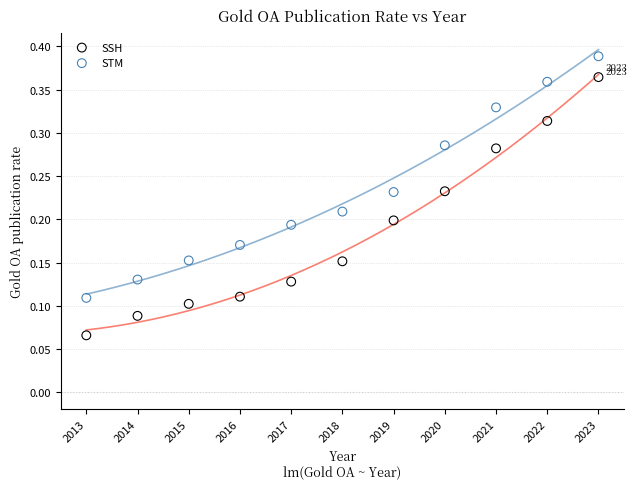

Which series reaches the maximum Y coordinate?

STM